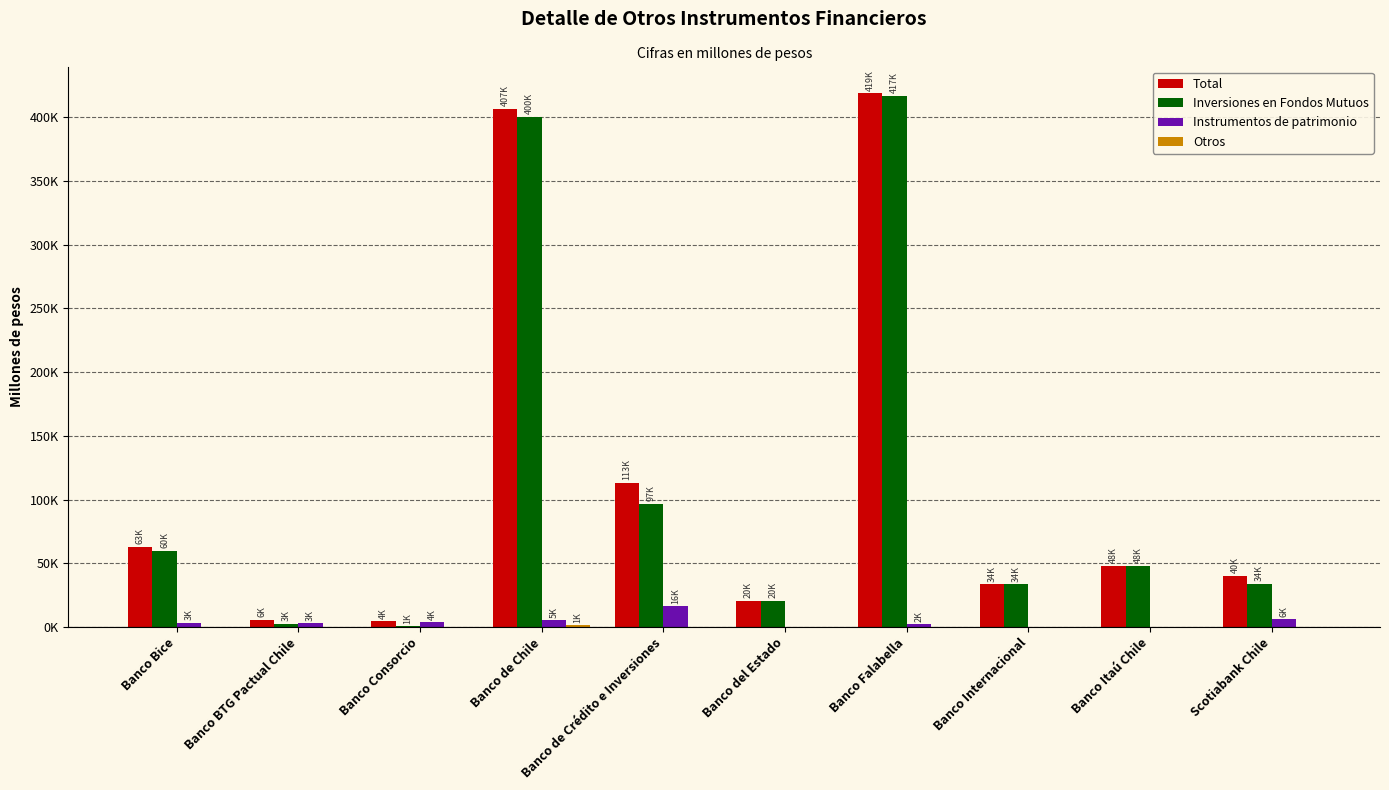

Does the chart contain stacked bars?

No